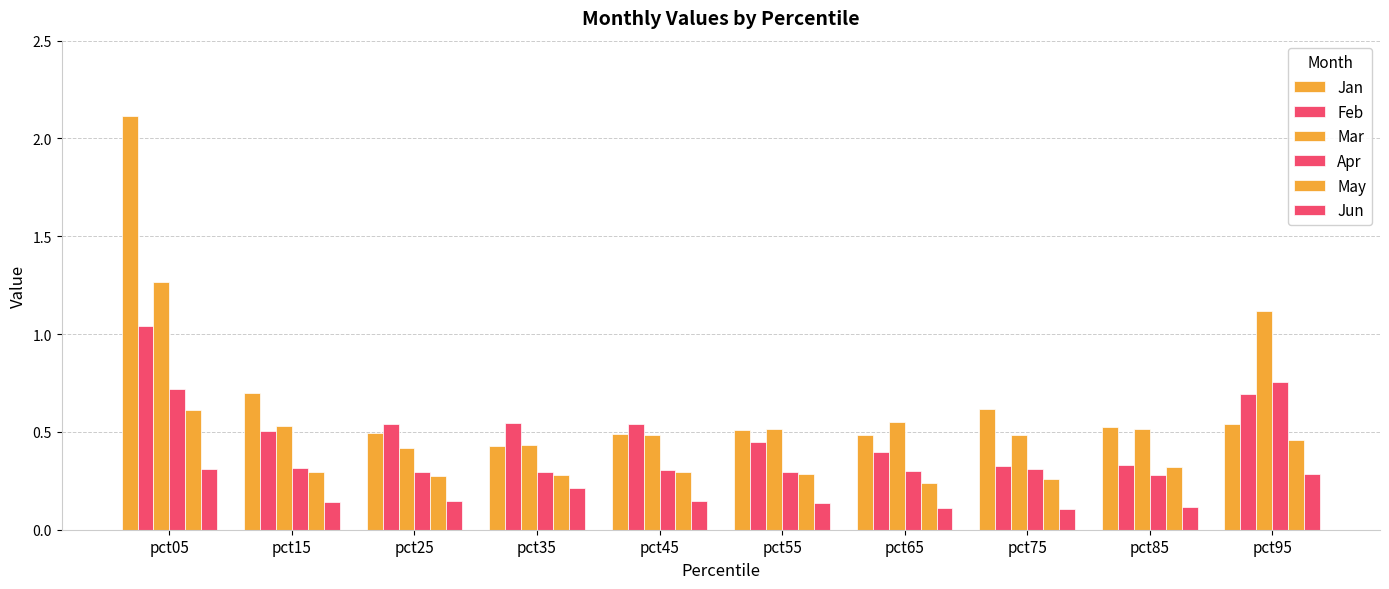

How many Apr values are between 0 and 1?

10